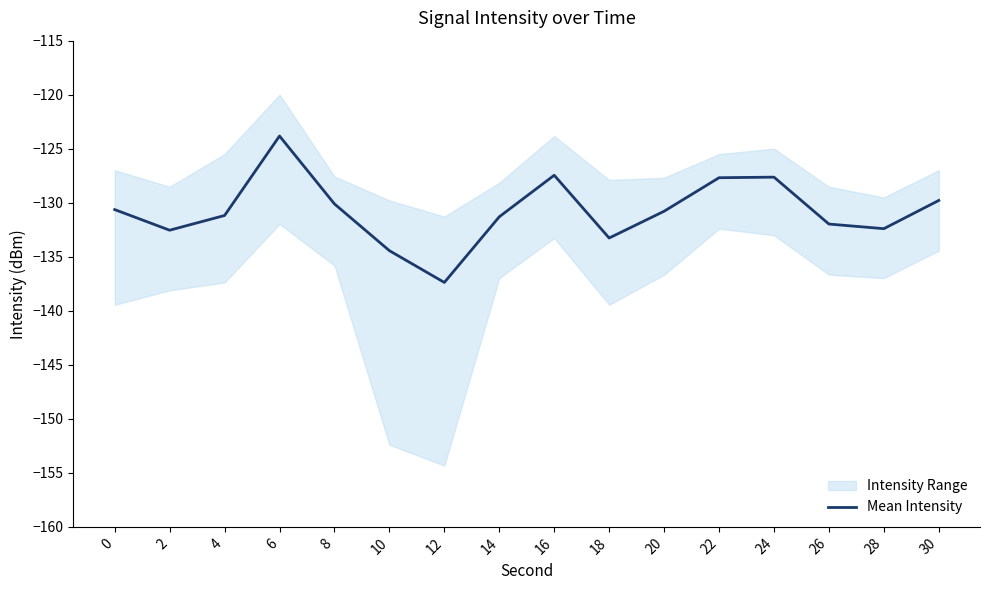

How many data points are less than -130?

11